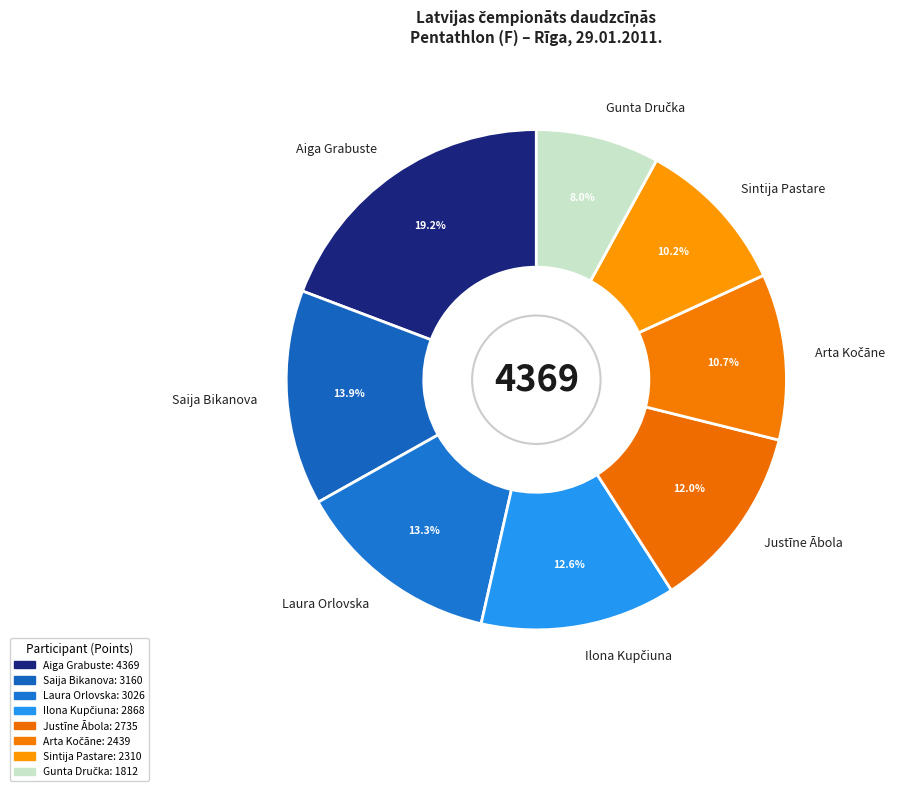

Is there a majority slice in this chart?

No